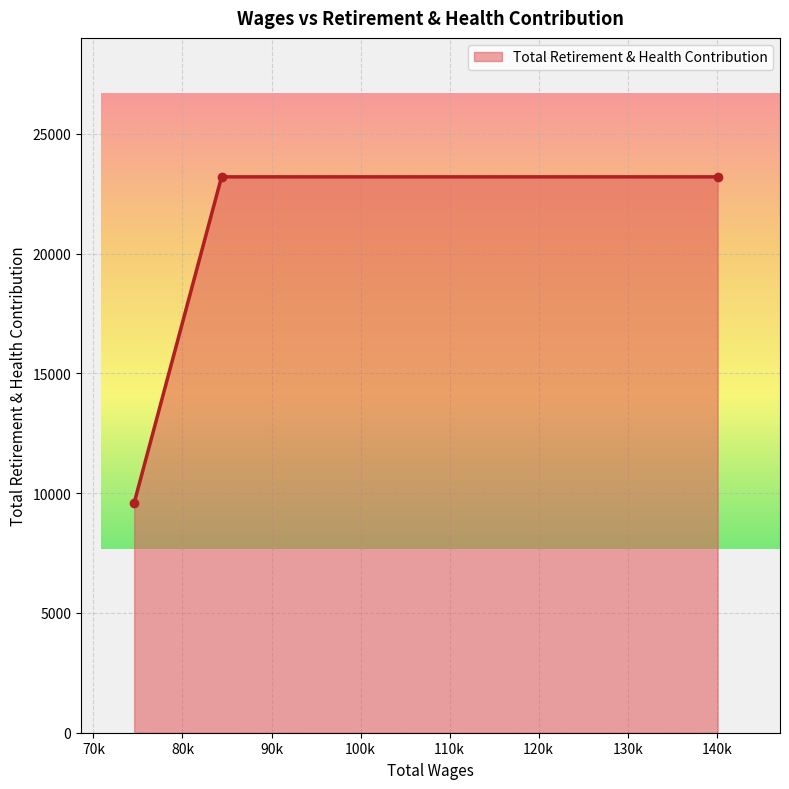

What is the difference between the second highest and minimum values?

13611